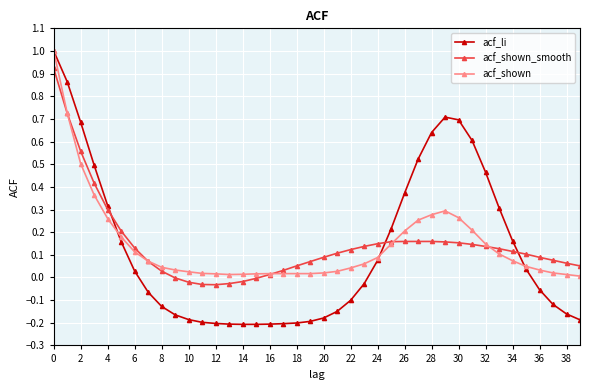

True or false: acf_shown_smooth and acf_li intersect in this chart.

True